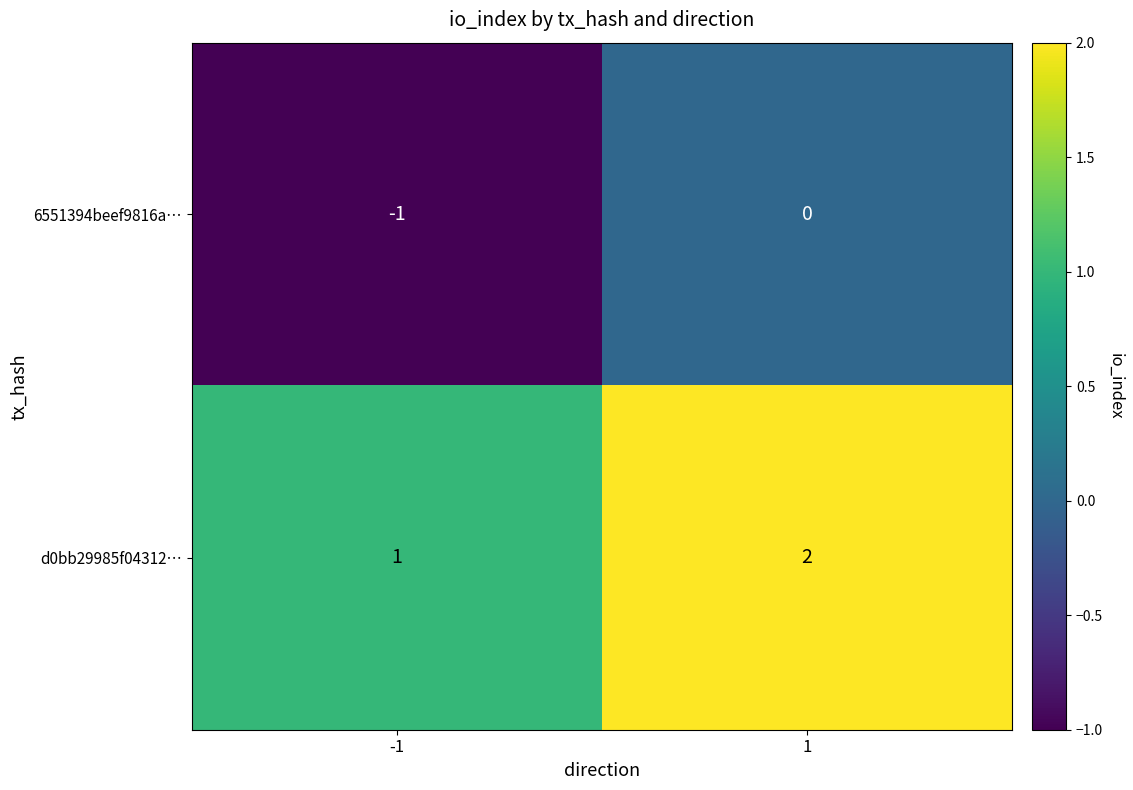

What is the sum of all d0bb29985f04312… values?

3